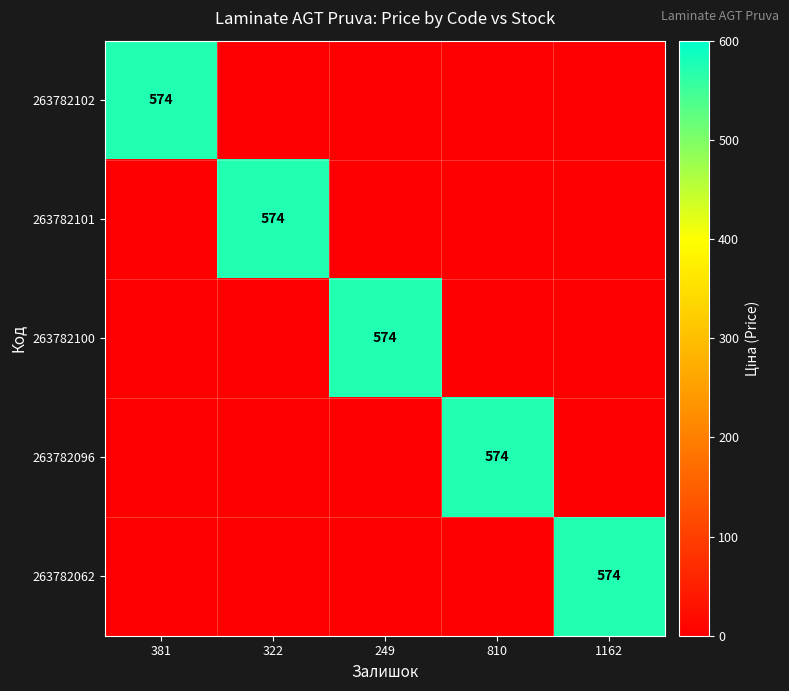

The value of 263782101 at 322 is 237. True or false?

False